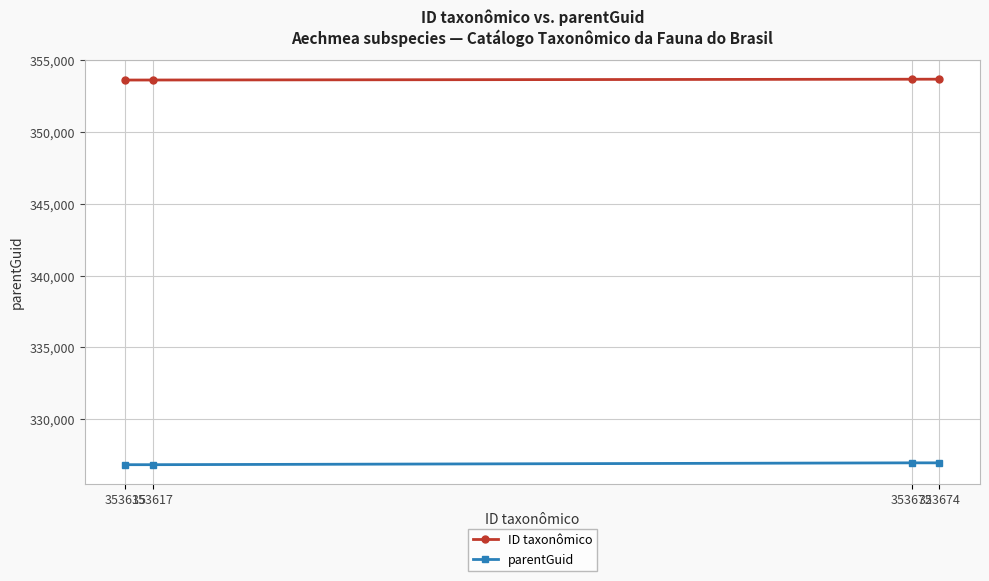

True or false: parentGuid and ID taxonômico intersect in this chart.

False